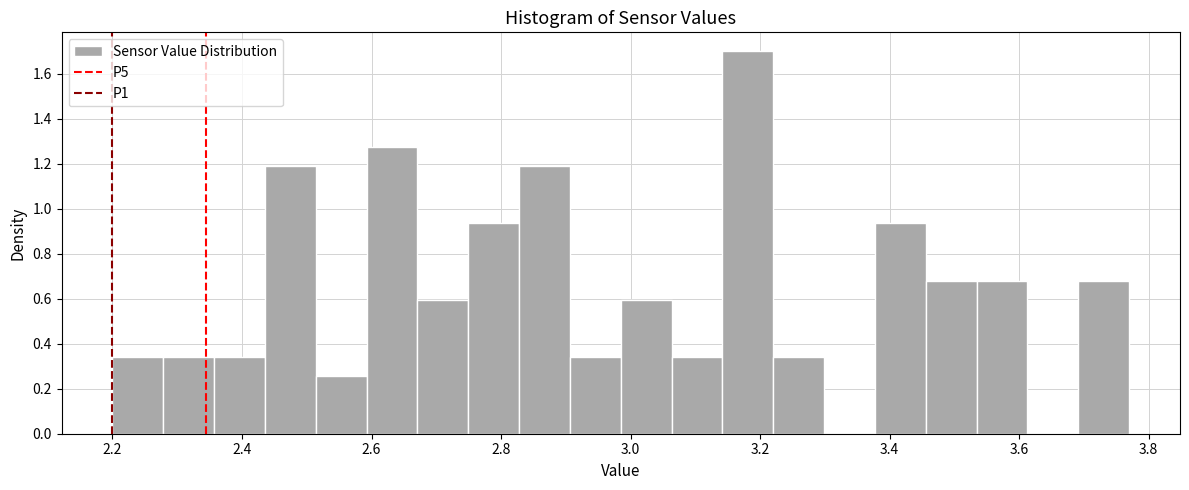

Around what value on the x-axis is the tallest bar? Give the approximate position of its centre, as read against the axis.

3.18